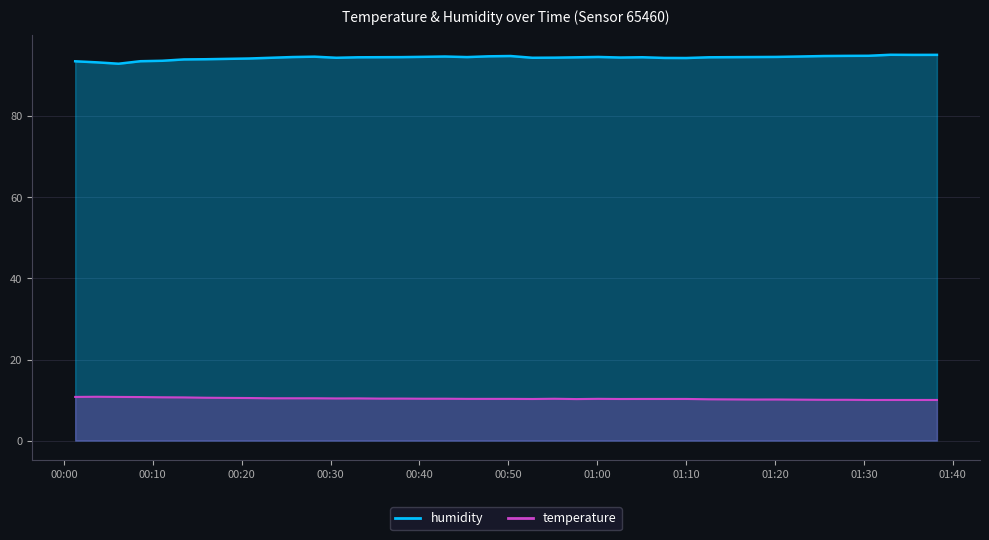

Which series has the largest total across all categories?

humidity